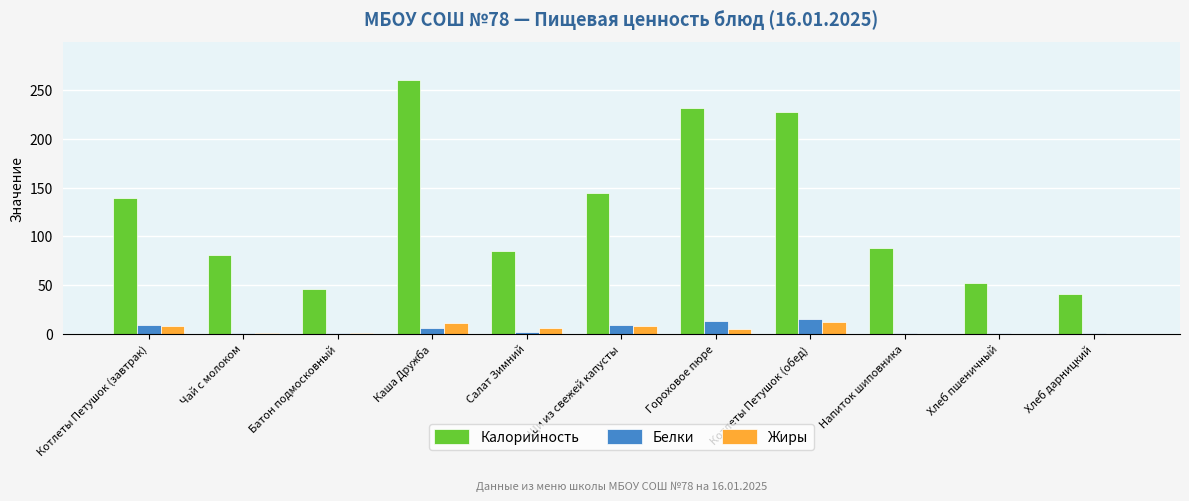

Where is Калорийность nearest to the value 150?

Щи из свежей капусты